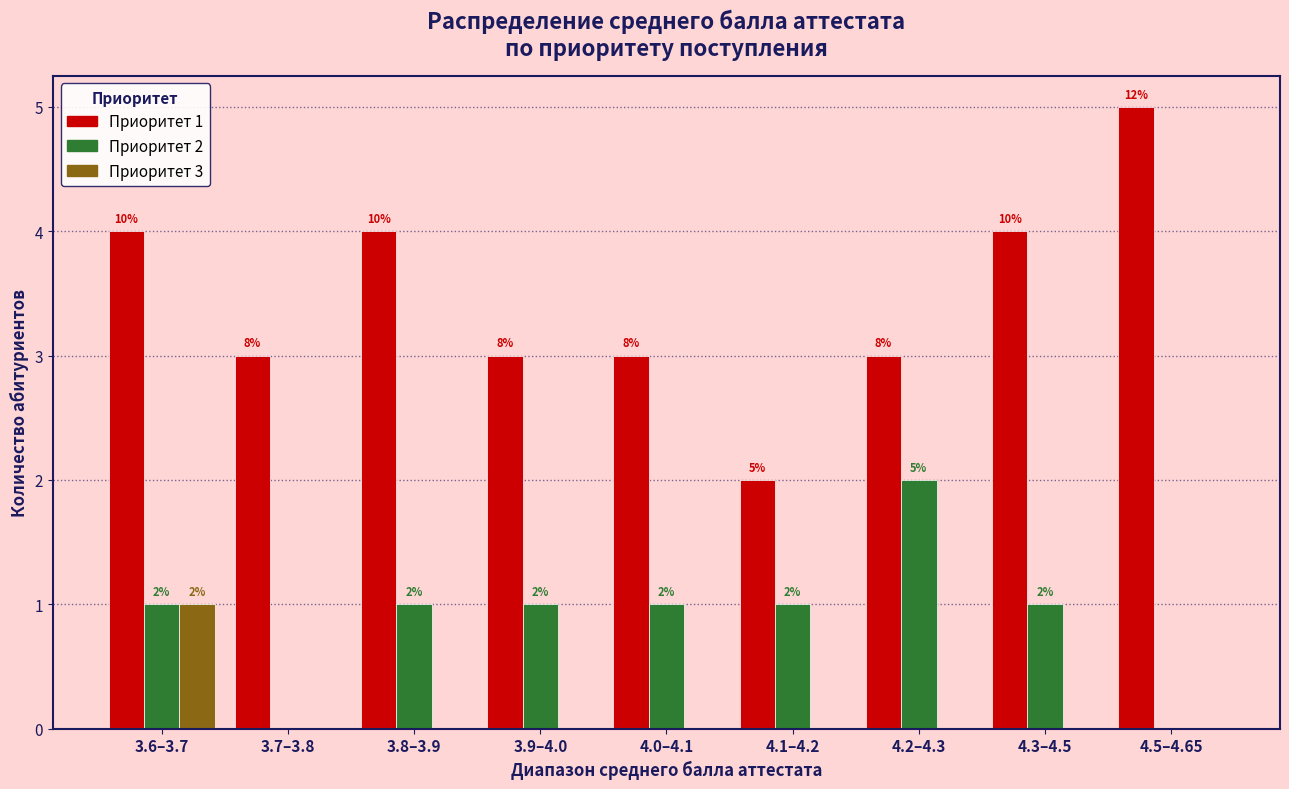

What are all the series names shown in the legend?

Приоритет 1, Приоритет 2, Приоритет 3